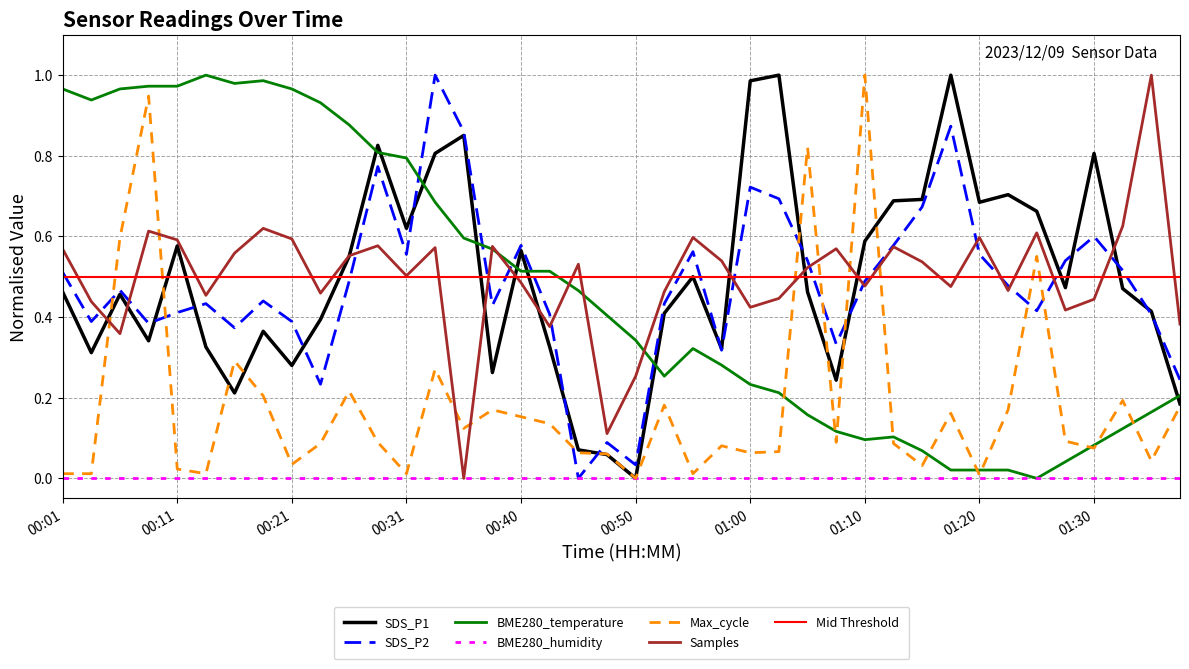

How many categories are shown in the chart?

40